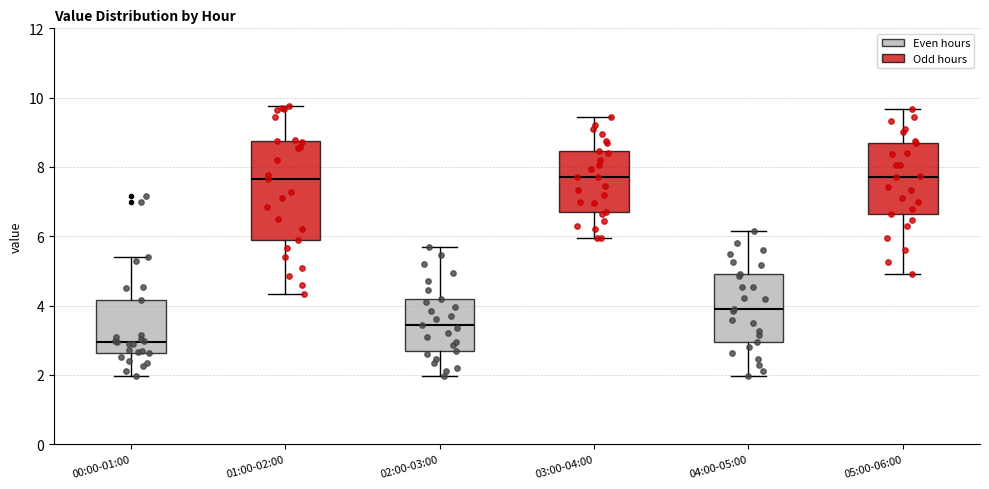

Which box has the lowest median line?

00:00-01:00